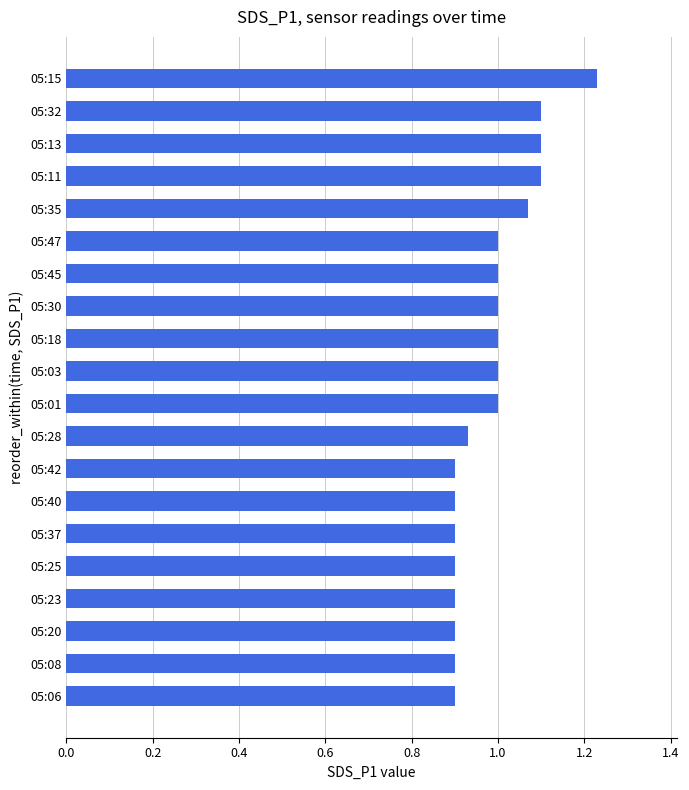

Which has a higher value, 05:01 or 05:15?

05:15